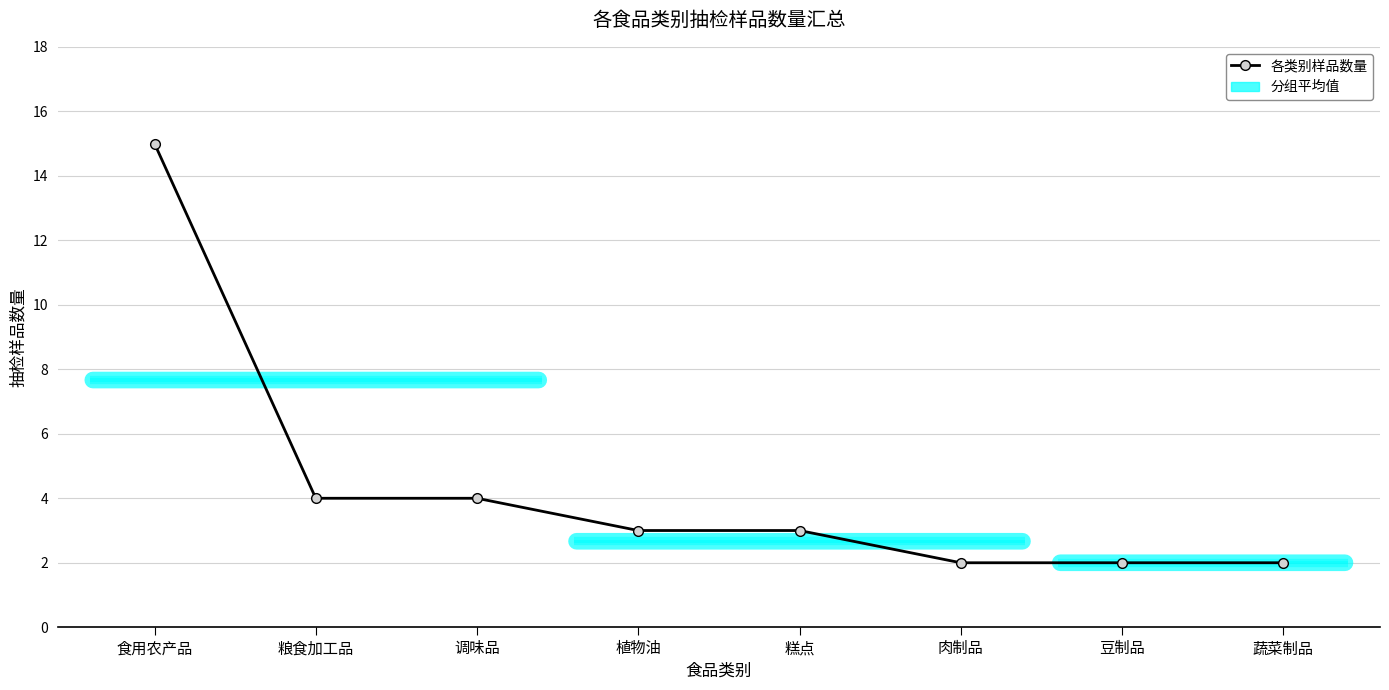

What position from the right is 调味品?

6